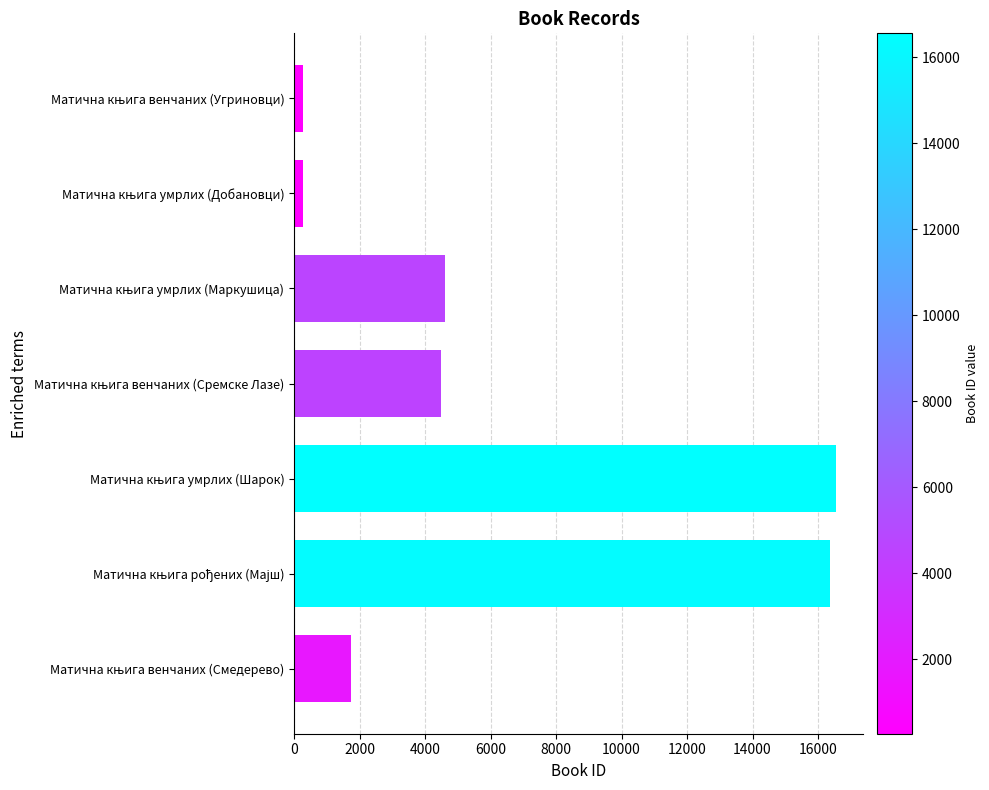

What is the maximum value shown in the chart?

16558